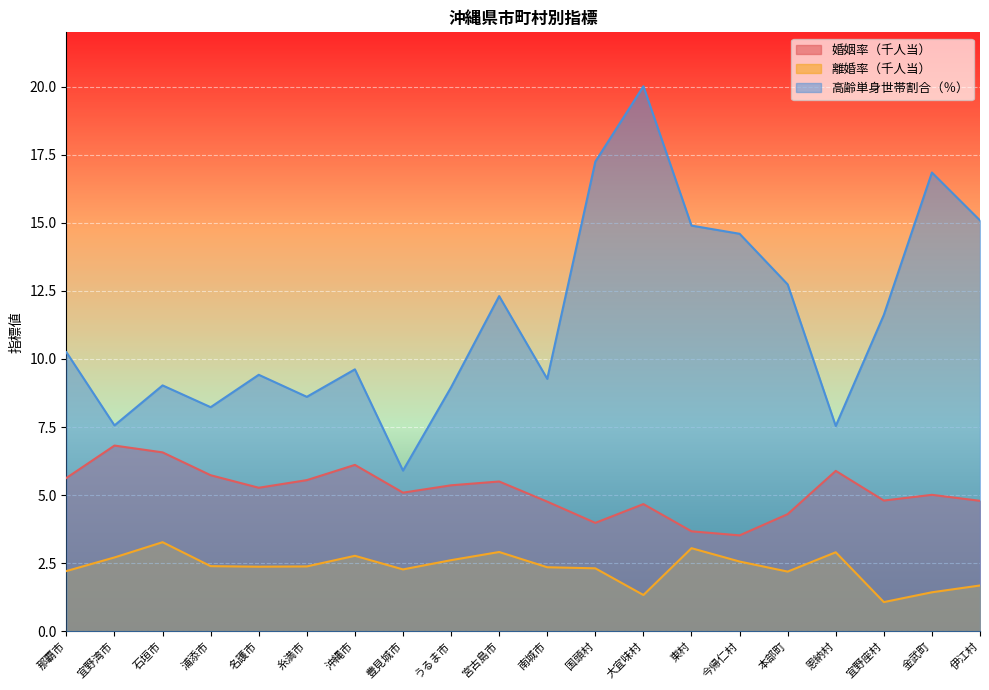

True or false: 離婚率（千人当） has a value of 1.7 at 伊江村.

True